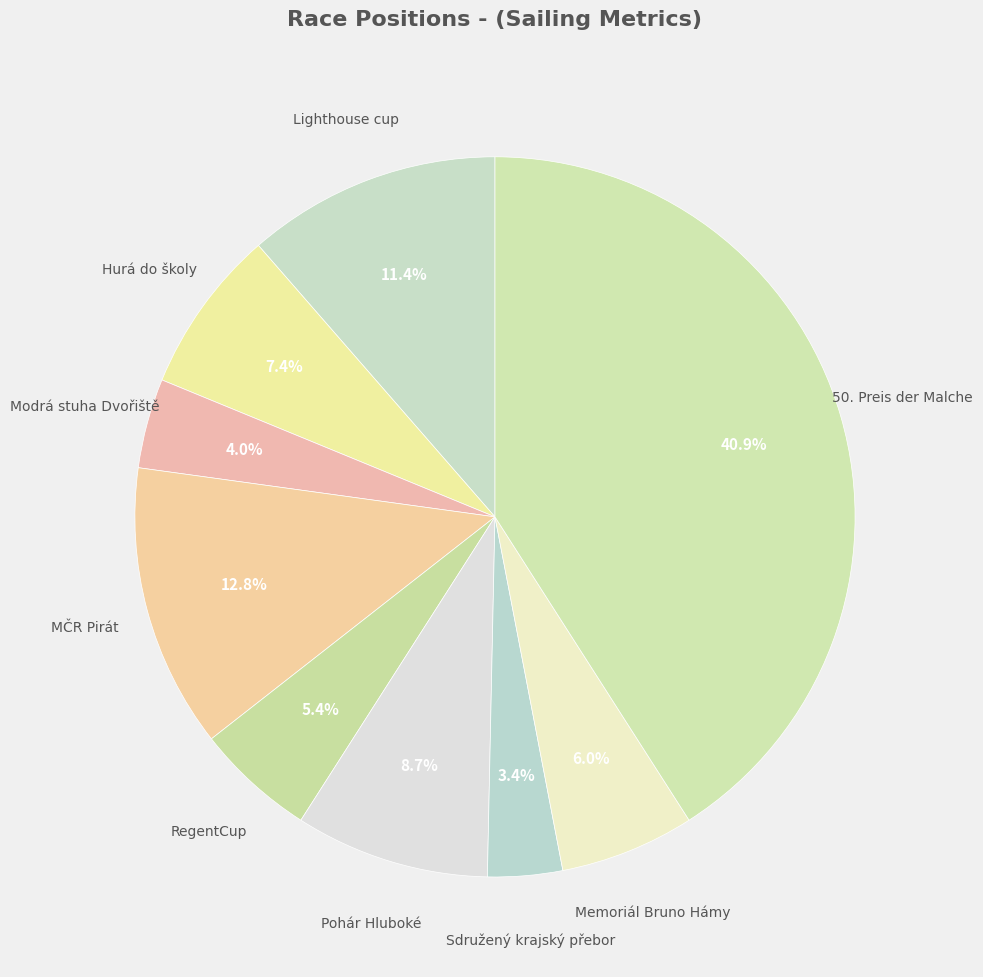

How many slices are in this pie chart?

9